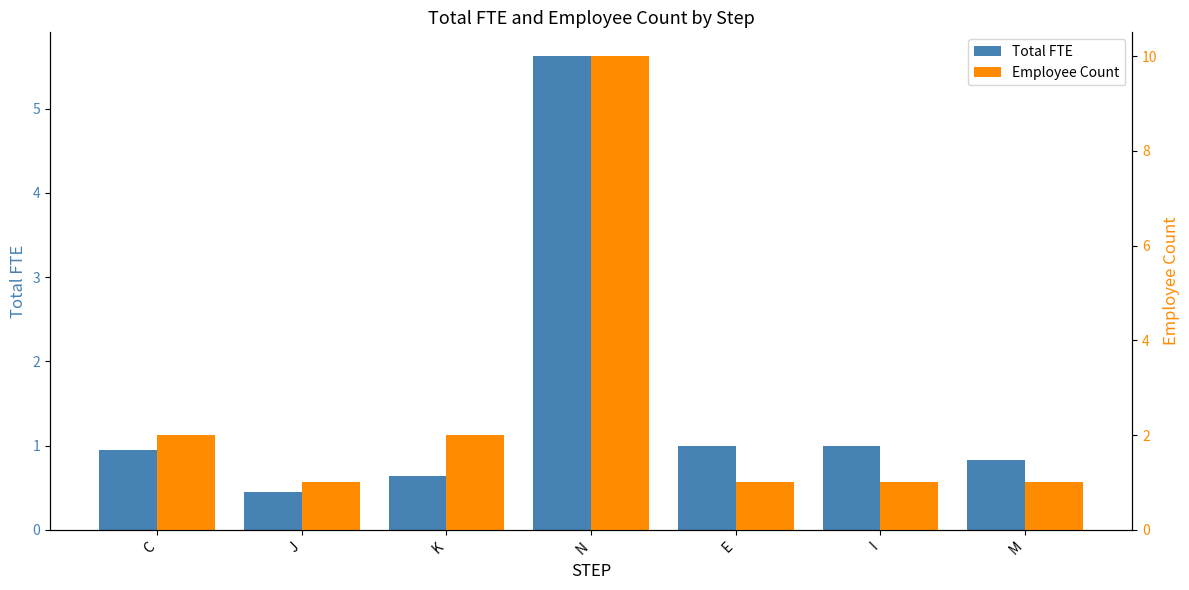

Rank the series at J from highest to lowest value.

Employee Count, Total FTE